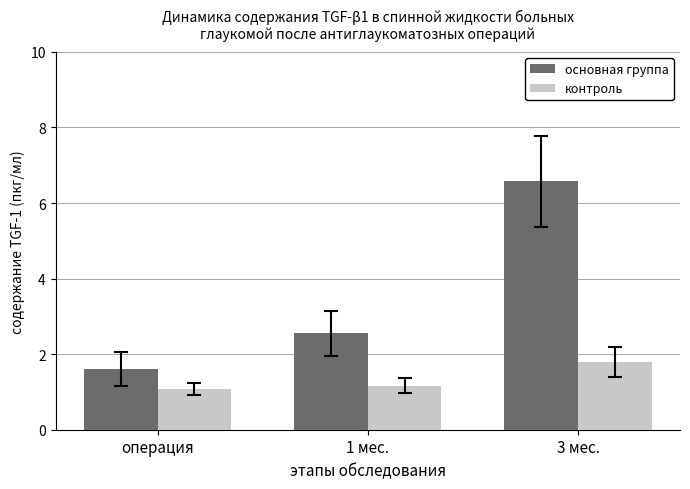

Where is основная группа nearest to the value 4?

1 мес.